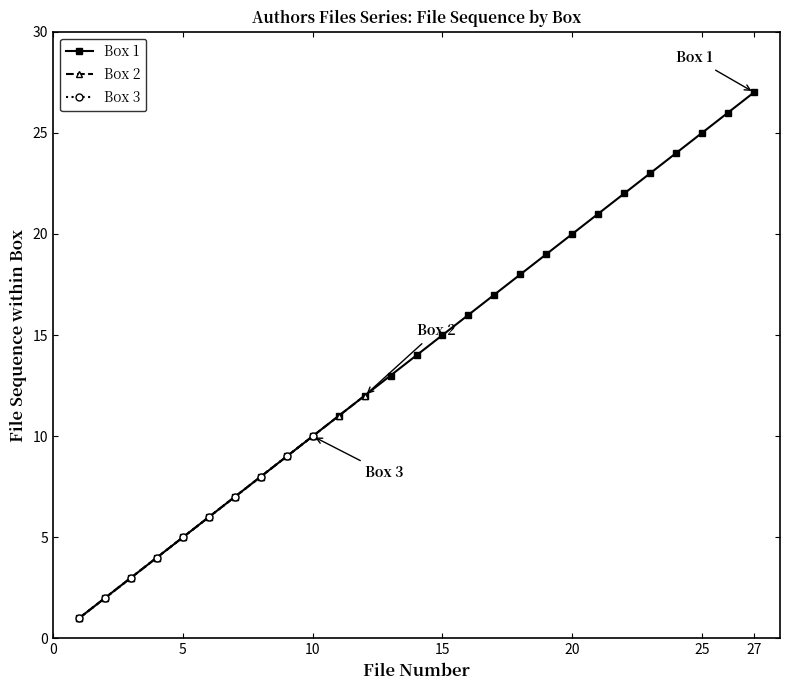

What is the maximum value for Box 1?

27